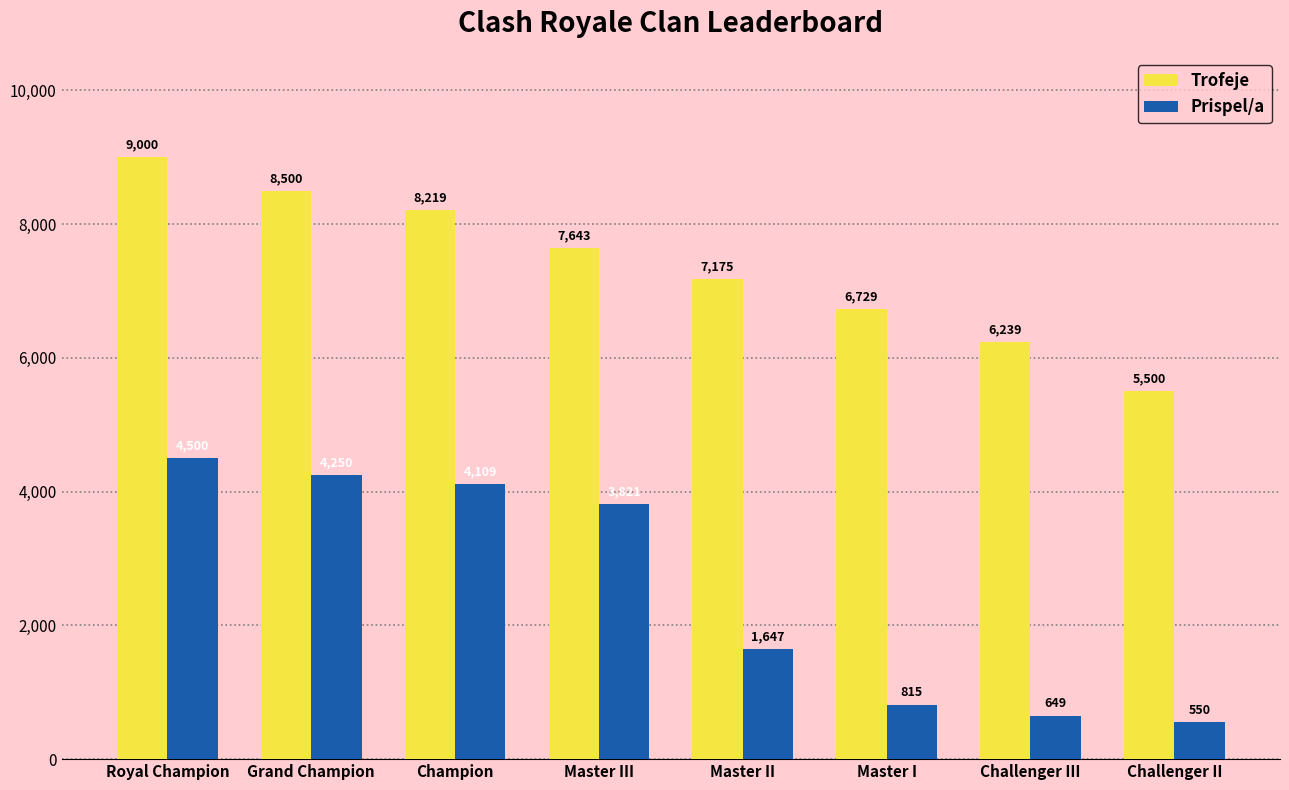

What is the spread (max minus min) of values at Grand Champion?

4250